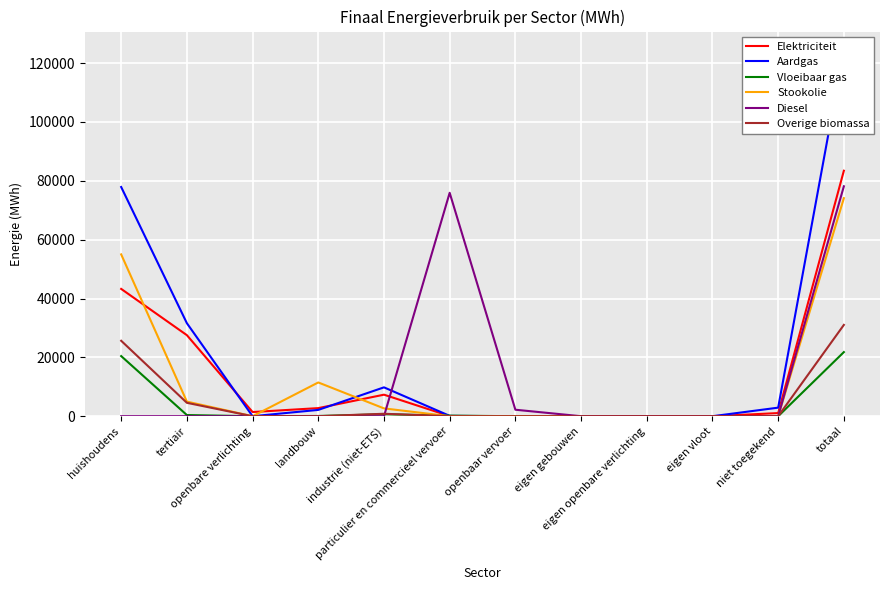

At openbaar vervoer, list the series in order from largest to smallest.

Diesel, Elektriciteit, Aardgas, Vloeibaar gas, Stookolie, Overige biomassa